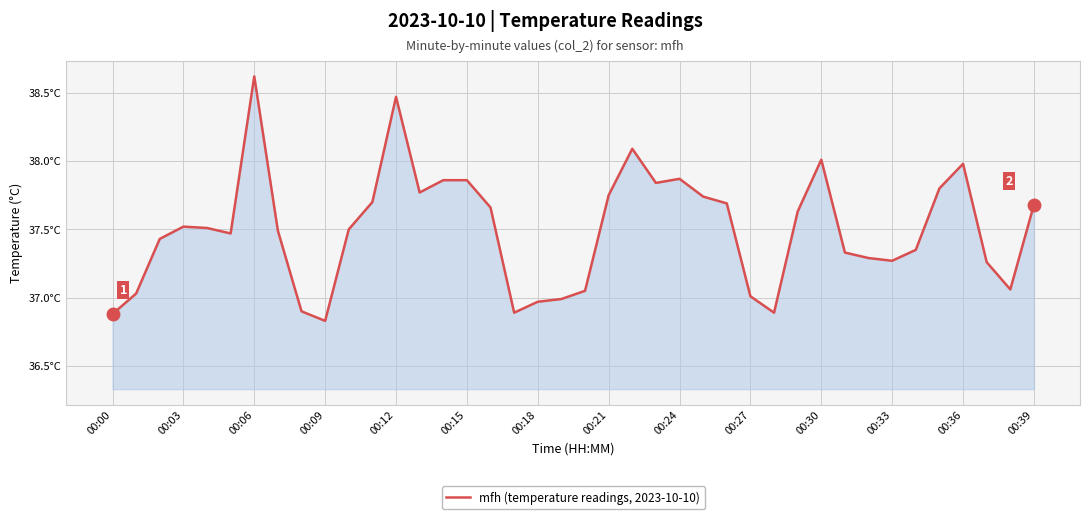

What is the difference between the second highest and second lowest values?

1.6